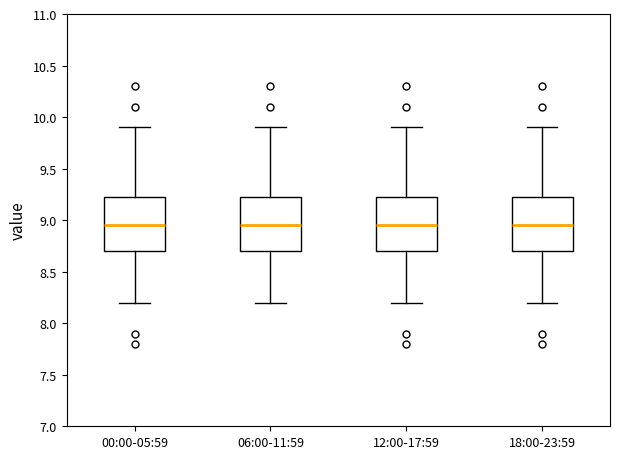

Reading left to right, read every box against the y-axis: the position of its median line, the range the box covers, and the ends of its whiskers. The values are not printed on the chart, so give them approximately, as read against the axis.

00:00-05:59: median 8.95, box 8.70 to 9.25, whiskers 8.20 to 9.90
06:00-11:59: median 8.95, box 8.70 to 9.25, whiskers 8.20 to 9.90
12:00-17:59: median 8.95, box 8.70 to 9.25, whiskers 8.20 to 9.90
18:00-23:59: median 8.95, box 8.70 to 9.25, whiskers 8.20 to 9.90